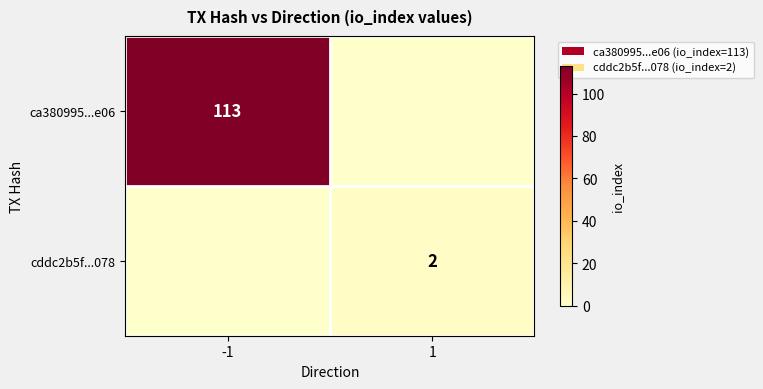

Is it true that ca380995...e06 equals 113 at -1?

True